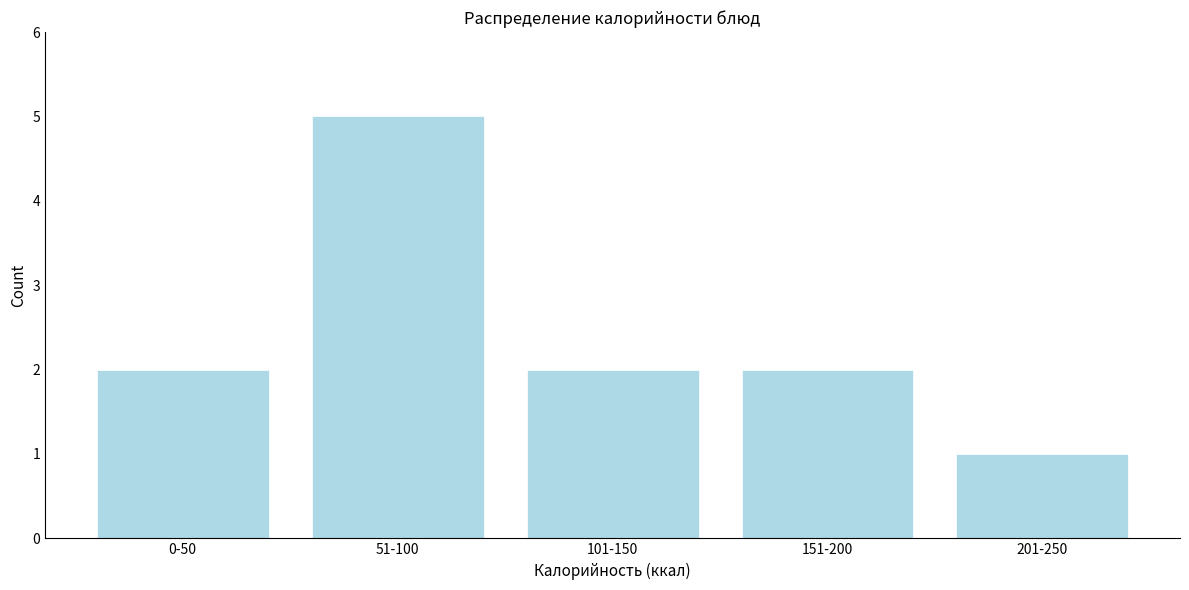

Reading right to left, transcribe all the data shown in this chart.

1	2	2	5	2